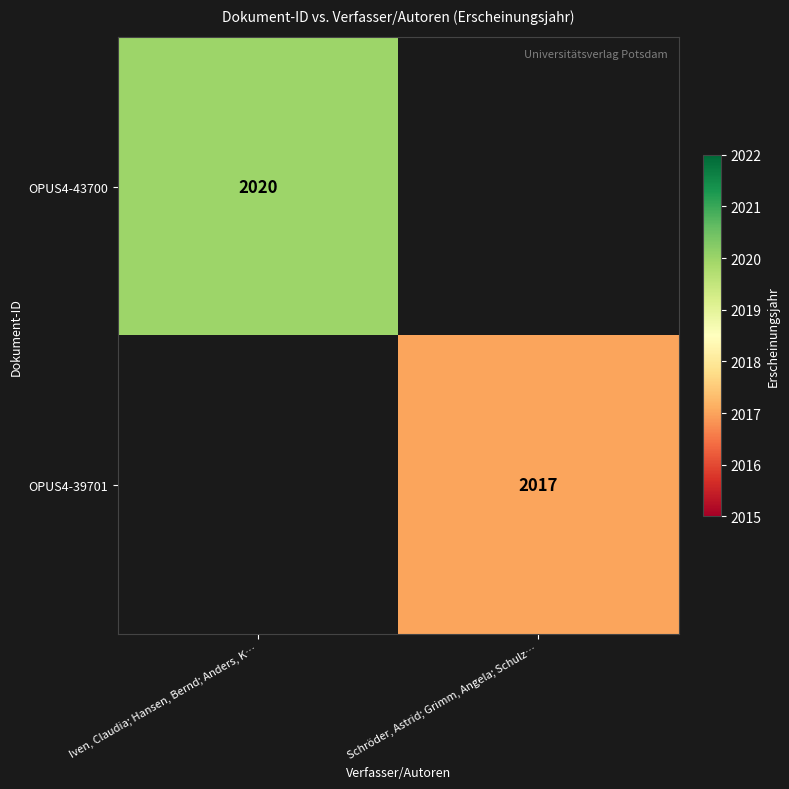

Count the number of categories in the chart.

2